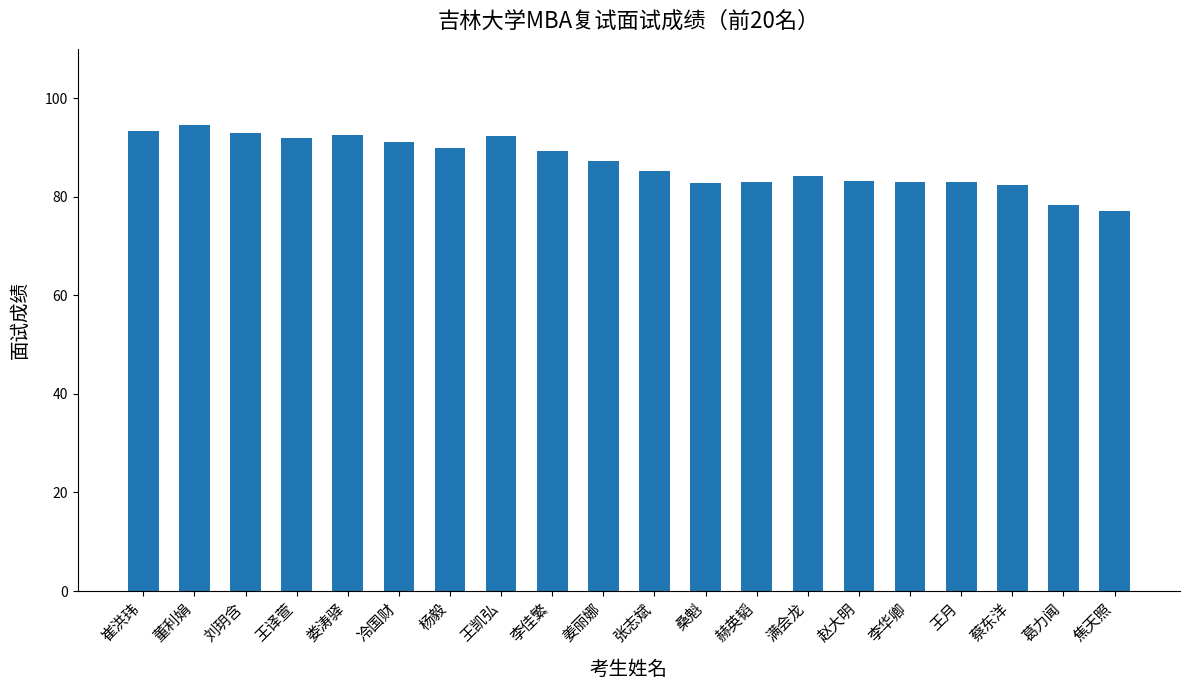

What is the label of the 20th bar from the right?

崔洪玮